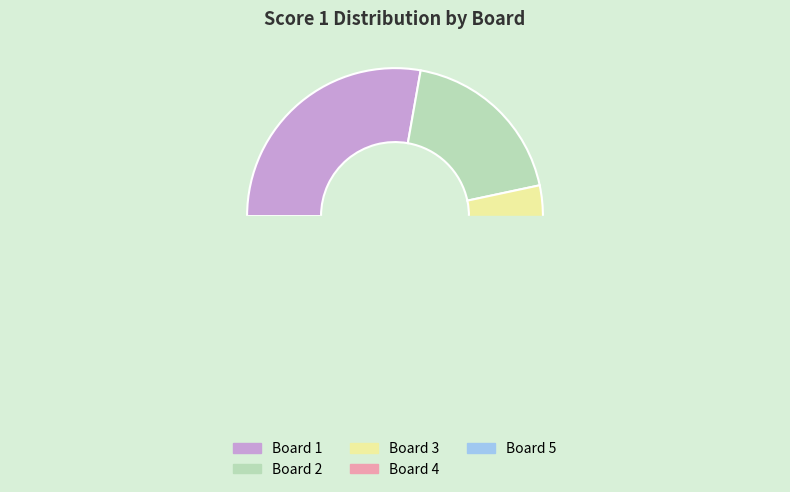

To the nearest percent, what is the average slice percentage?

20%